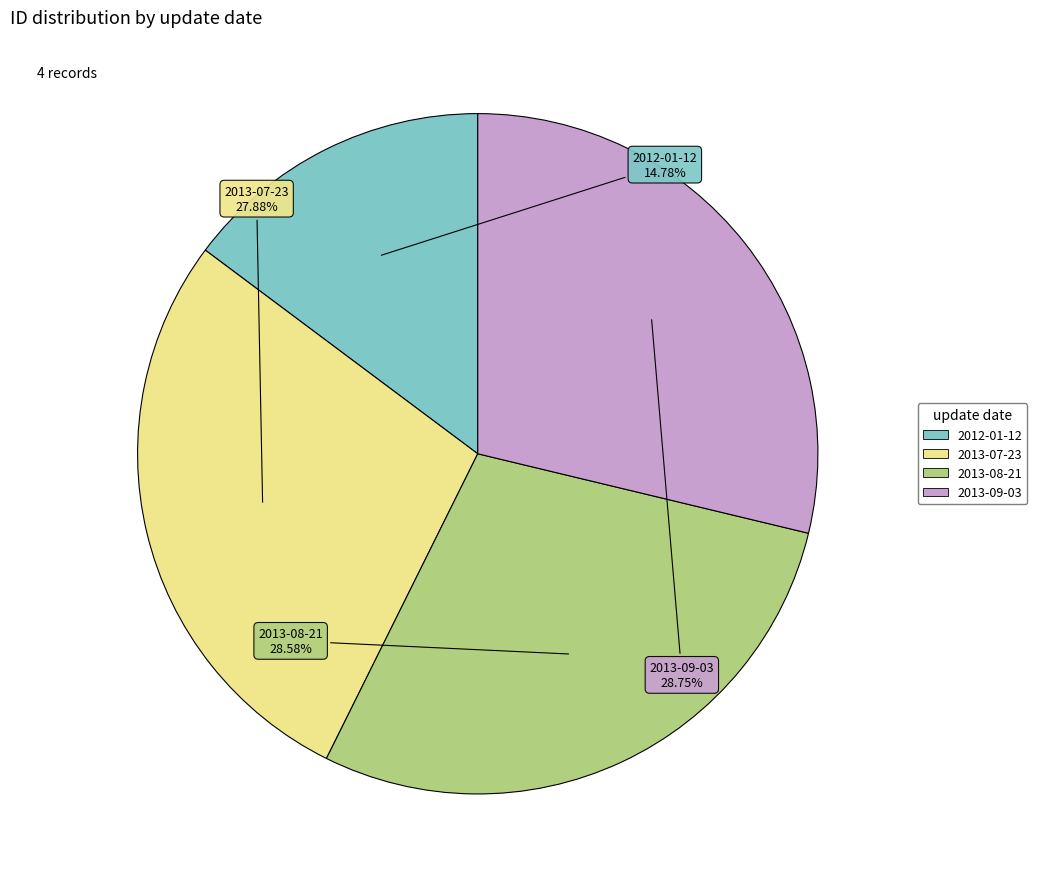

Which has a higher value, 2013-08-21 or 2012-01-12?

2013-08-21